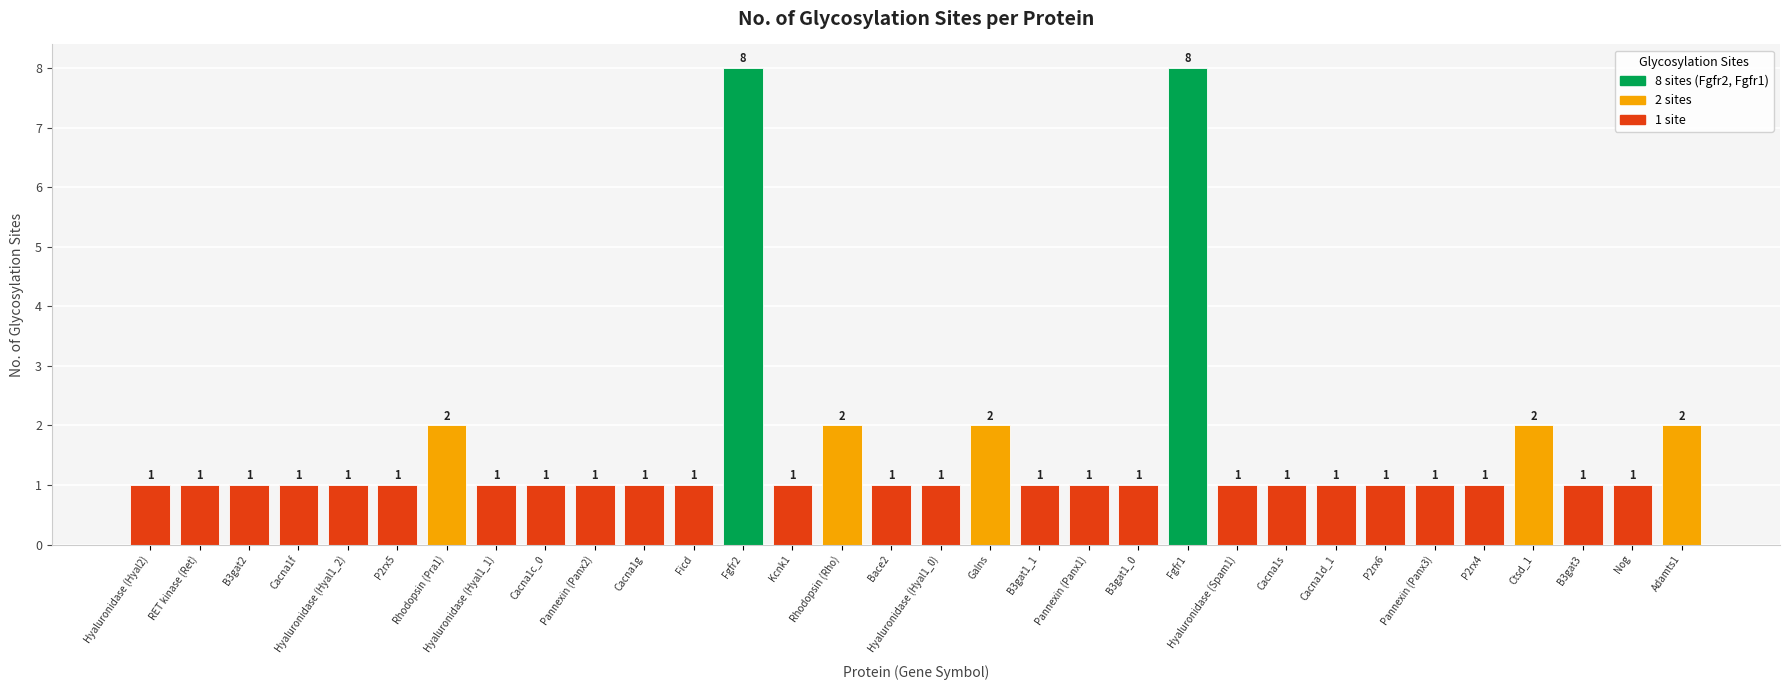

What is the maximum value shown in the chart?

8